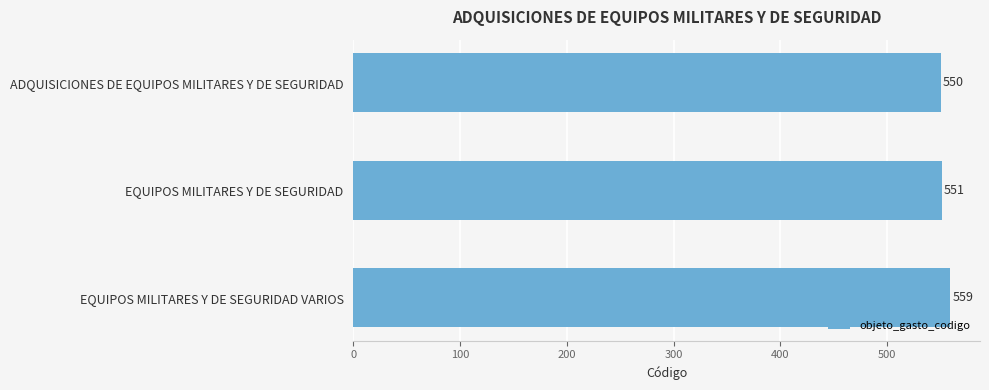

How many values are below 551?

1